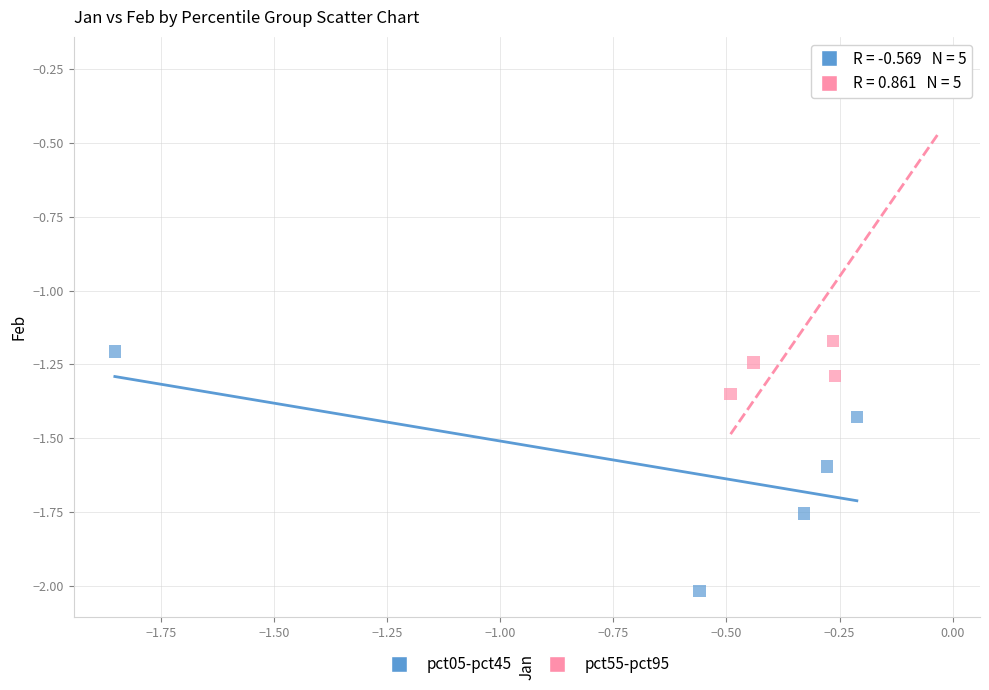

Which series contains the highest Y value?

pct55-pct95